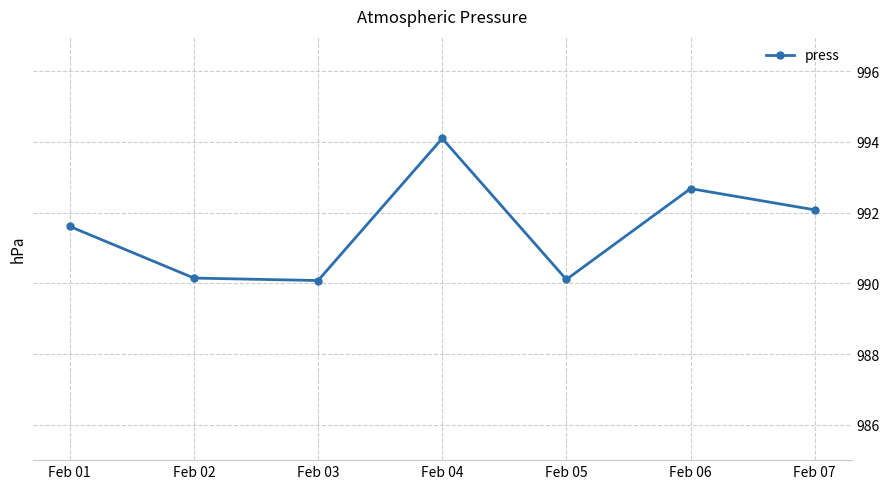

What is the smallest value displayed?

990.1